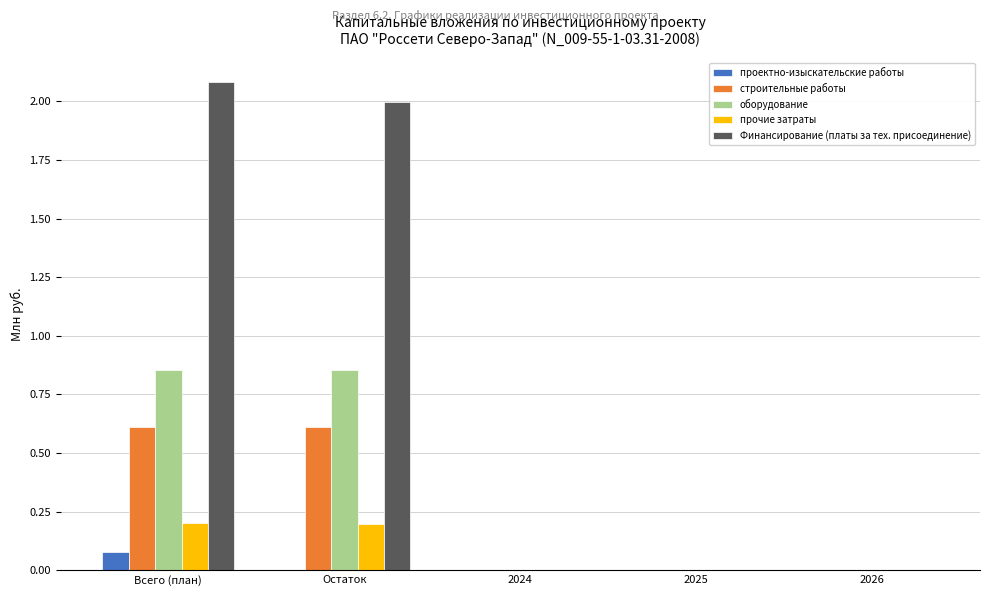

Is the value of прочие затраты at Остаток greater than the value of строительные работы at 2025?

Yes